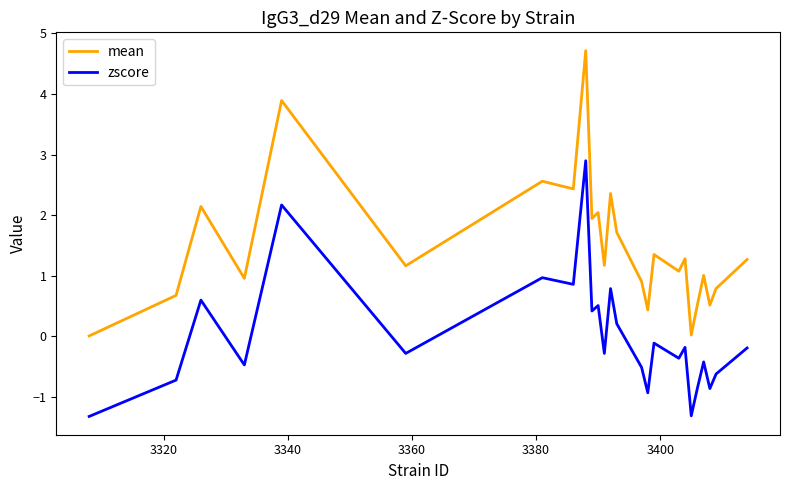

Which series has the largest total across all categories?

mean